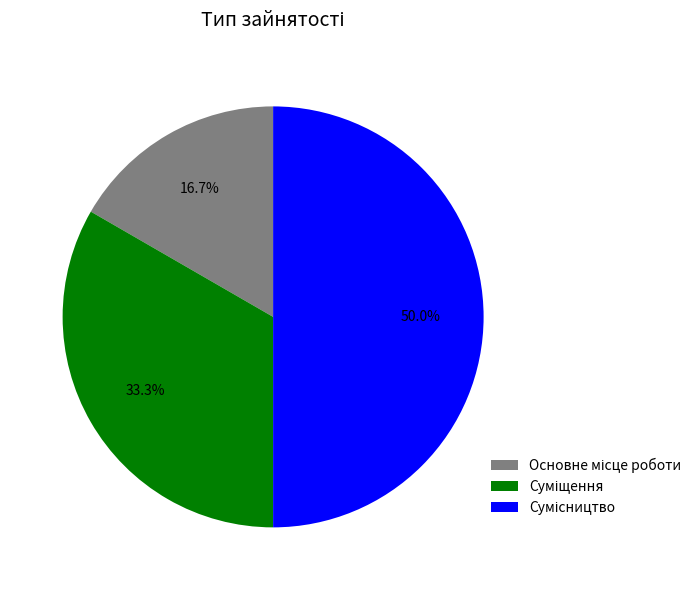

To the nearest percent, what is the average slice percentage?

33%